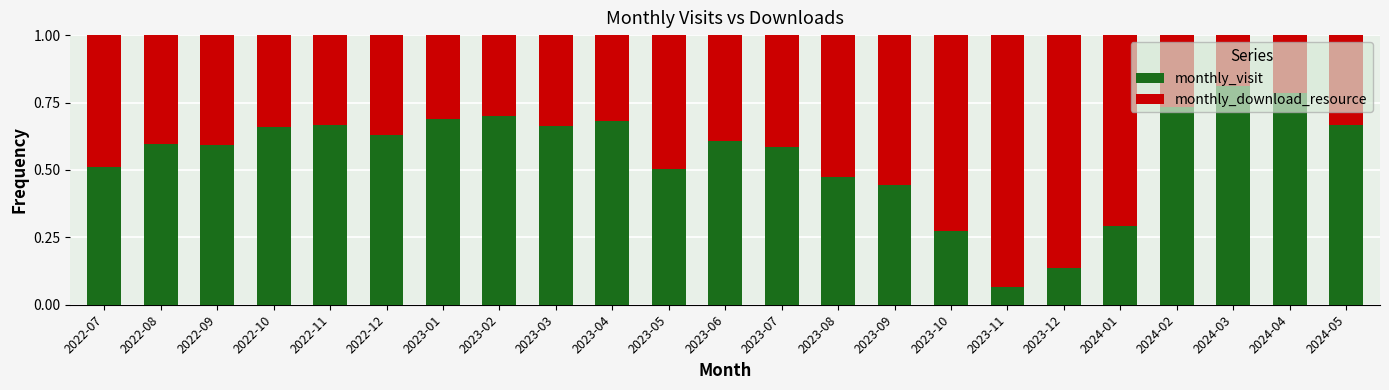

Which category has the lowest value in the monthly_visit series?

2023-11